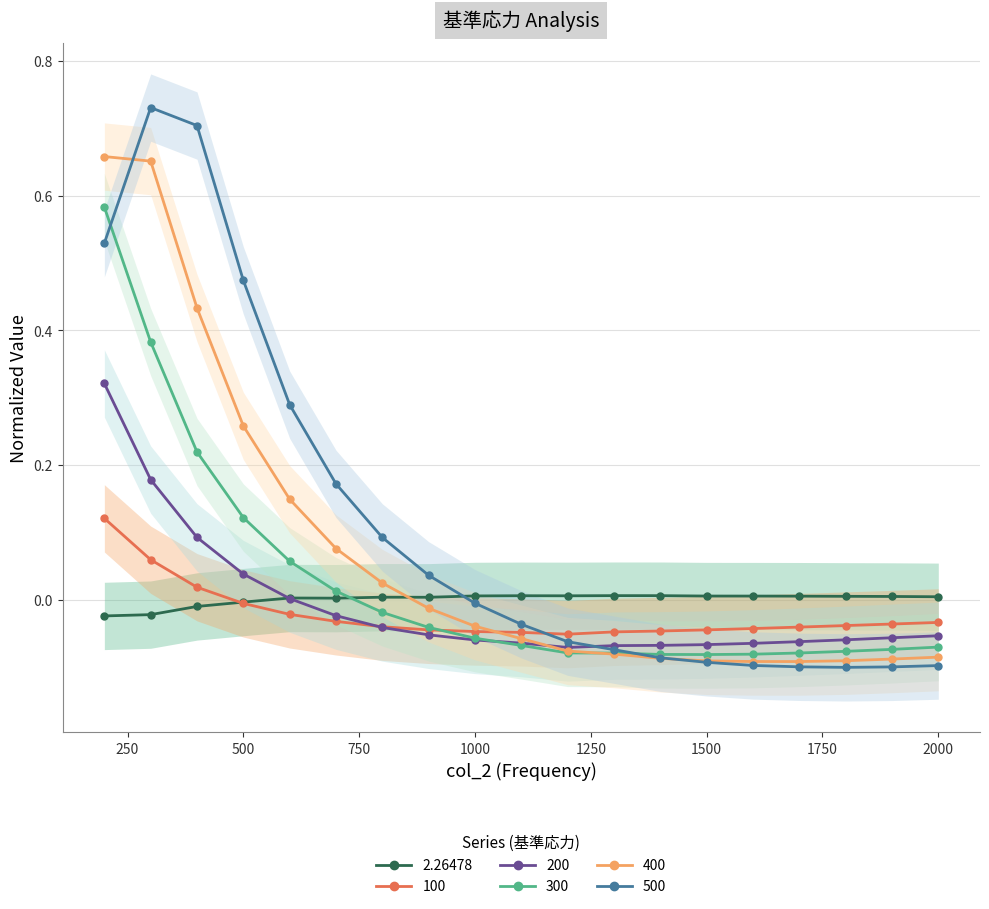

What value does the 400 series have at 1400?

-0.1